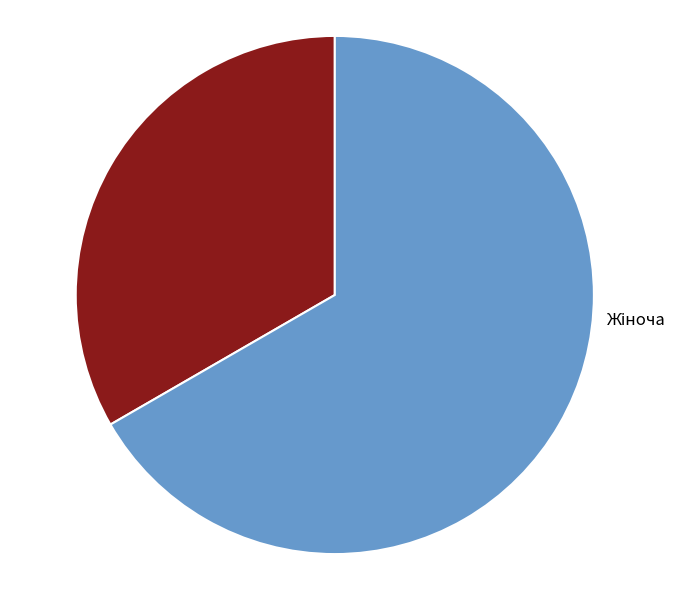

Is there any slice that represents more than half of the pie?

Yes